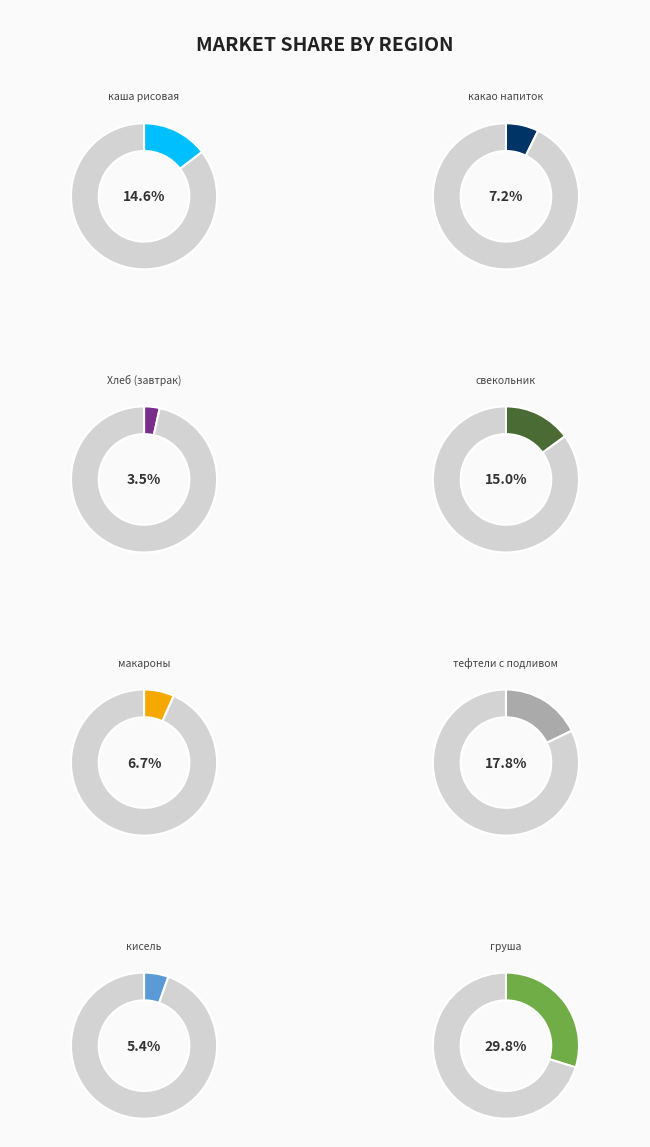

Which has a higher value, макароны or тефтели с подливом?

тефтели с подливом